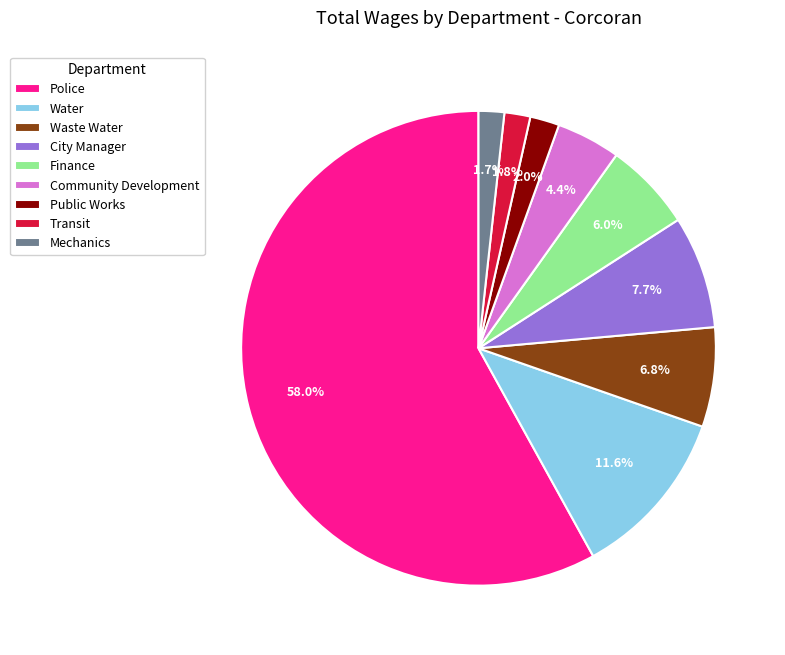

How many segments does this pie chart have?

9